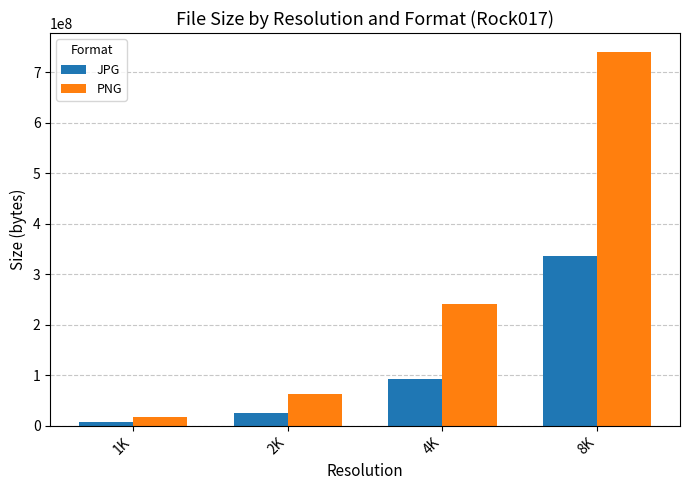

Rank the series by their maximum value, from highest to lowest.

PNG, JPG